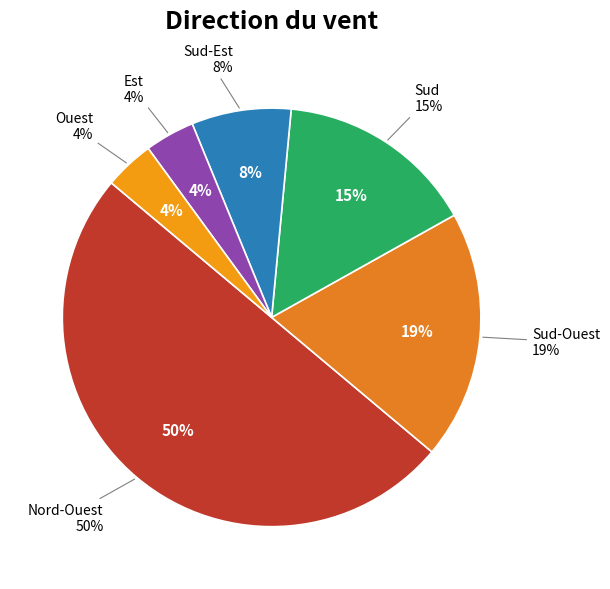

Does Sud-Est account for over 50% of the chart?

No